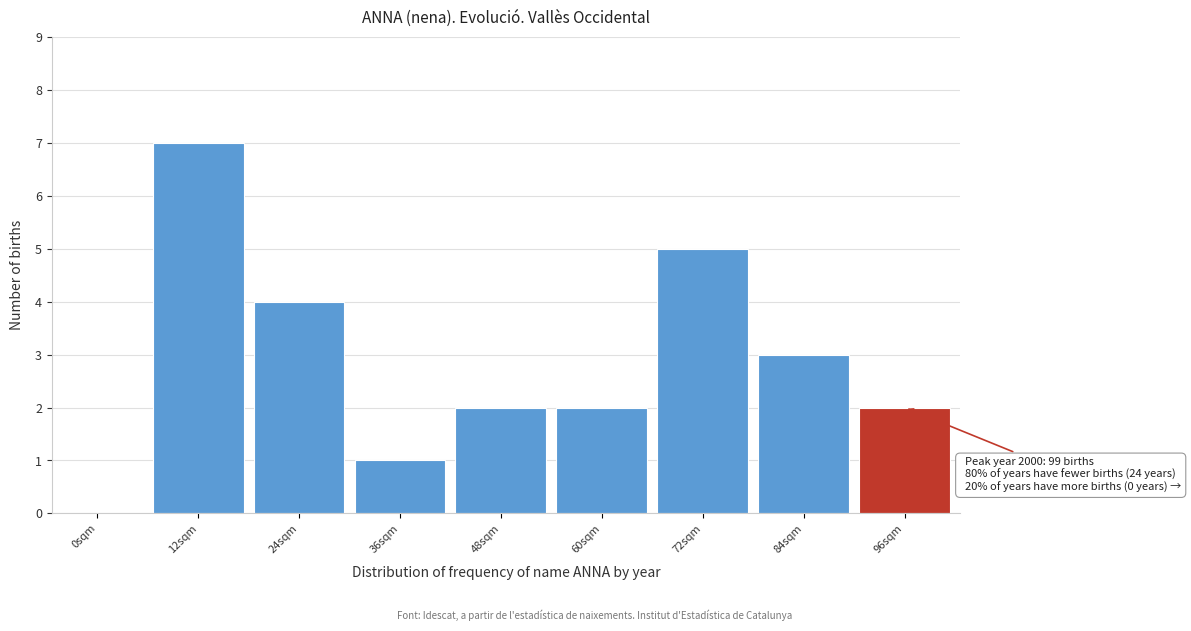

Reading left to right, extract all data points from this chart.

0sqm=0	12sqm=7	24sqm=4	36sqm=1	48sqm=2	60sqm=2	72sqm=5	84sqm=3	96sqm=2